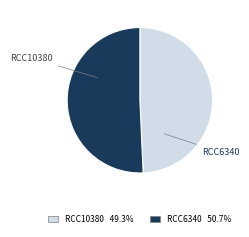

Which slice is the largest?

RCC6340